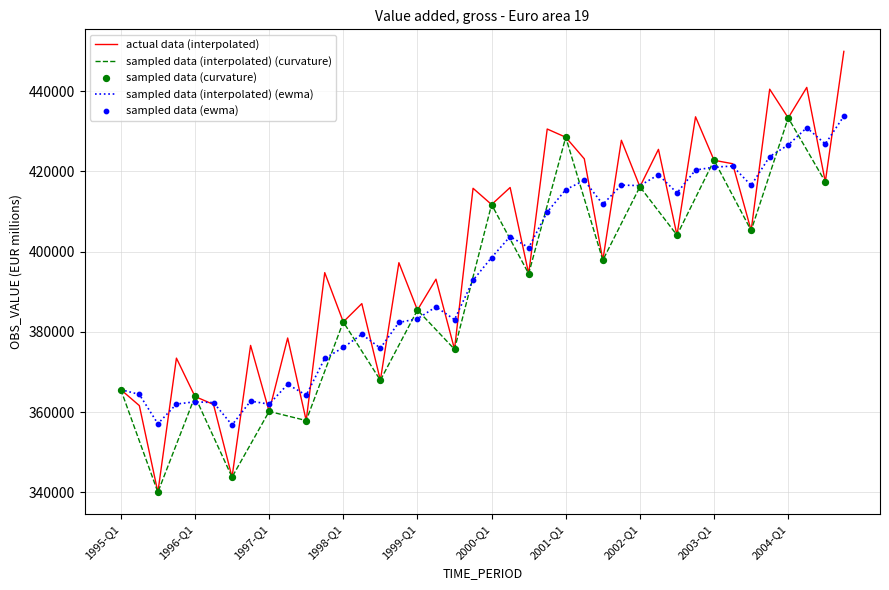

What is the change in value from 1997-Q3 to 2001-Q2?

+65204.9